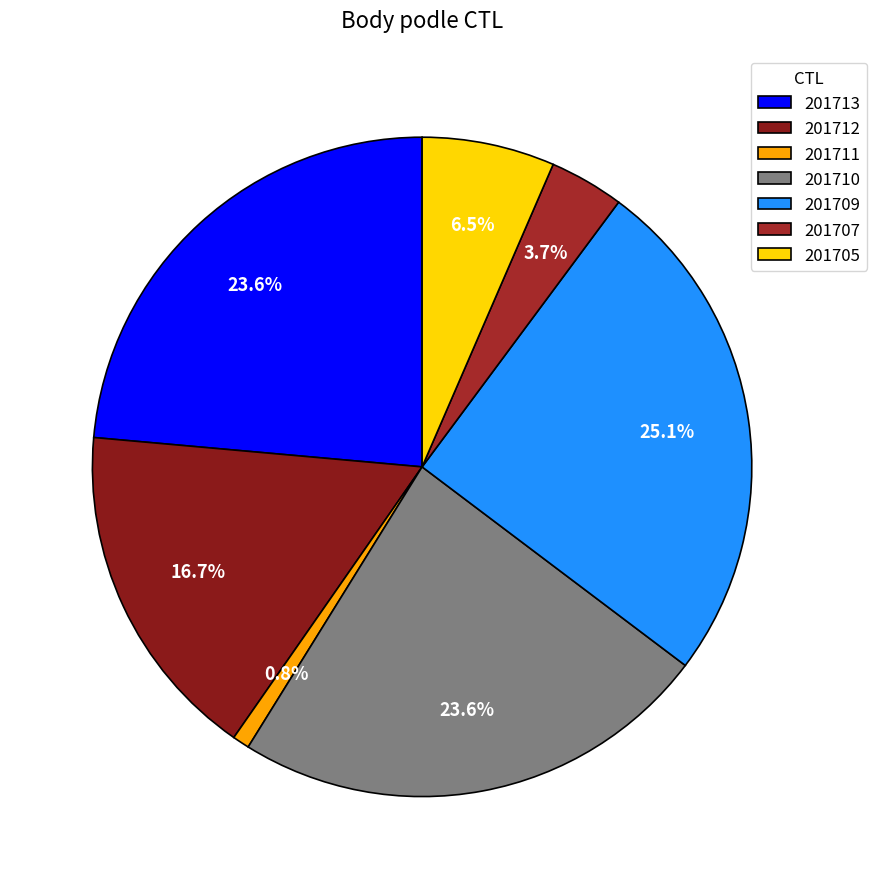

Does 201705 account for over 50% of the chart?

No